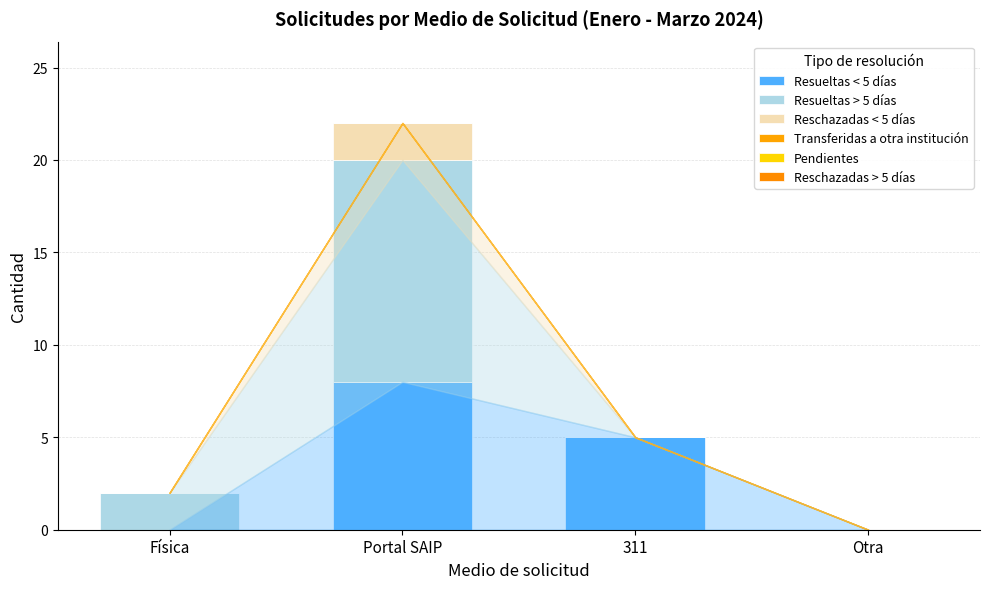

Rank the series by their maximum value, from highest to lowest.

Resueltas > 5 días, Resueltas < 5 días, Reschazadas < 5 días, Transferidas a otra institución, Pendientes, Reschazadas > 5 días